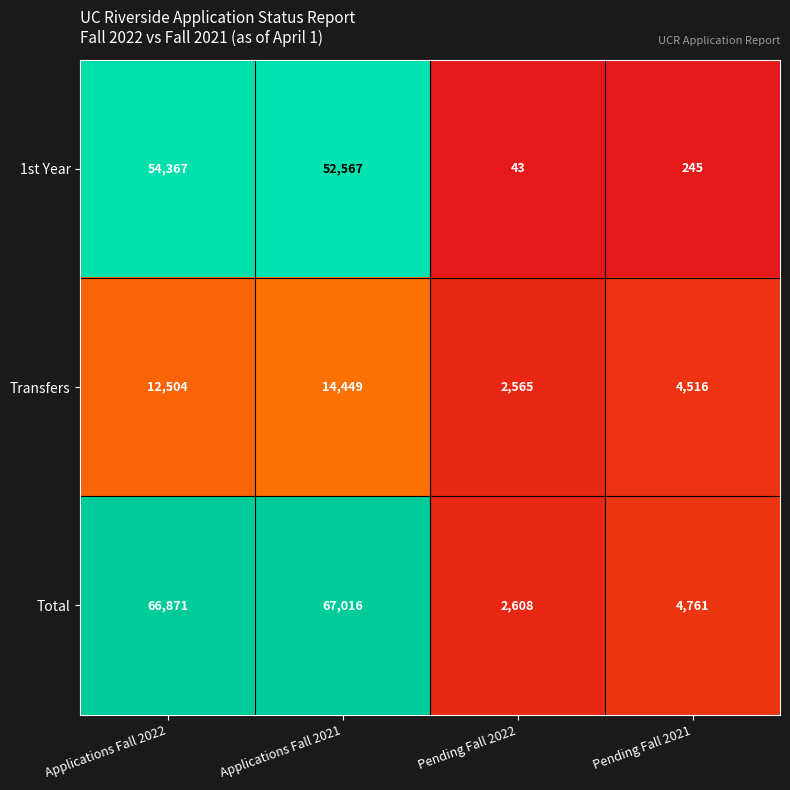

True or false: Transfers has a value of 14449 at Applications Fall 2021.

True